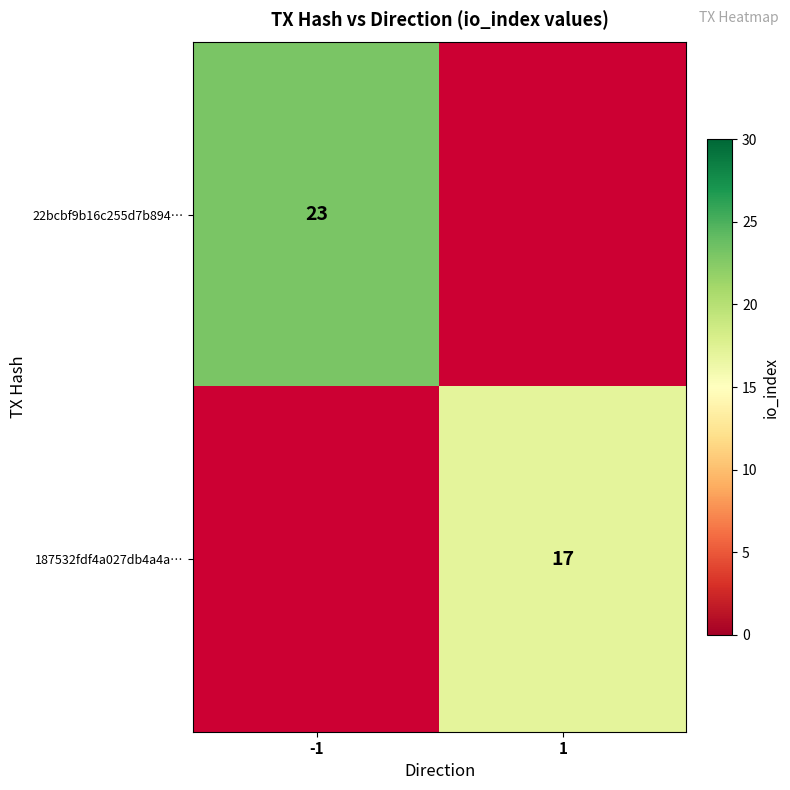

The 187532fdf4a027db4a4a… series shows 17 at 1. True or false?

True